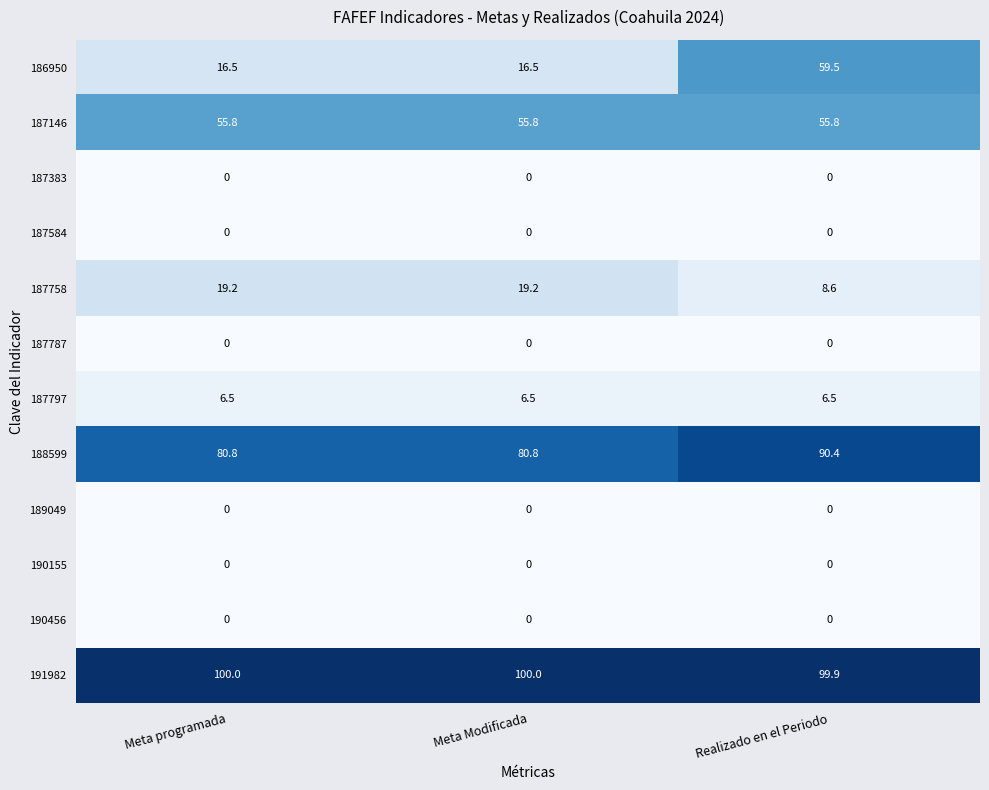

At which category is the sum across all series the highest?

Realizado en el Periodo